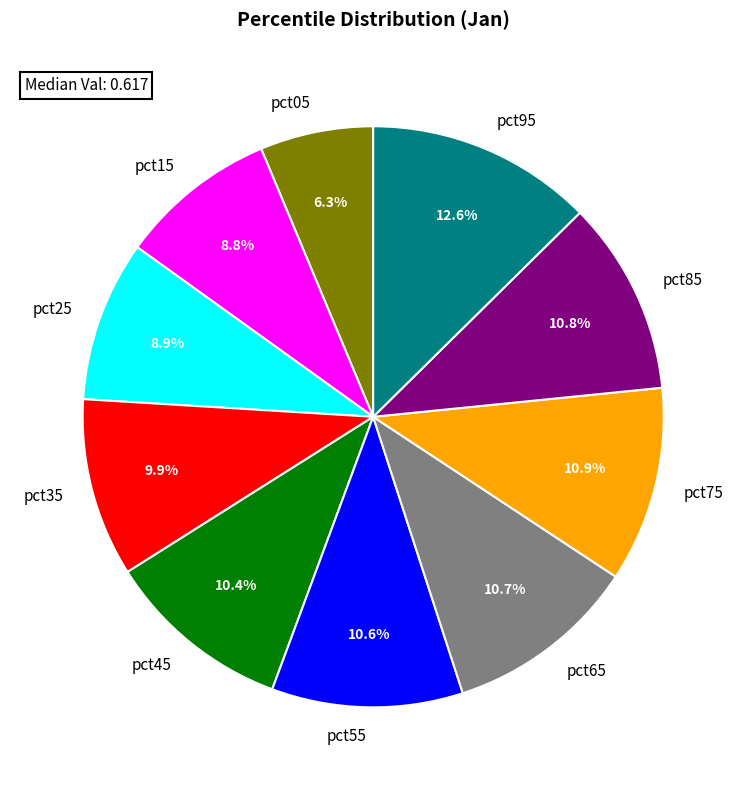

To the nearest percent, what percentage of the pie is pct75?

11%